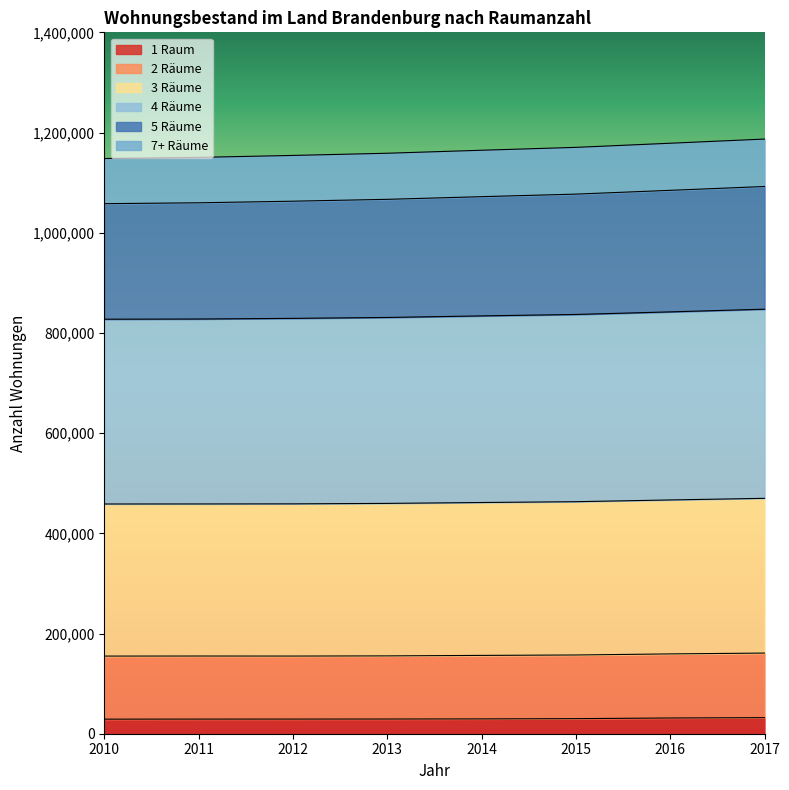

What is the smallest value displayed?

29068